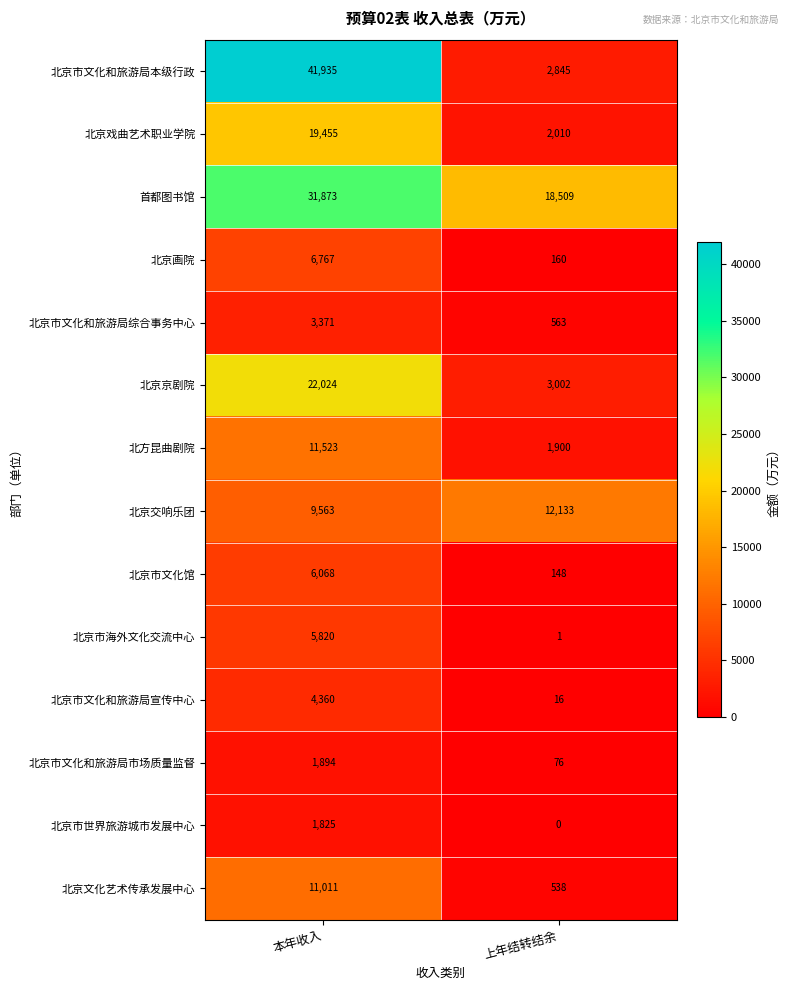

What is the difference between the 北京京剧院 values at 上年结转结余 and 本年收入?

19022